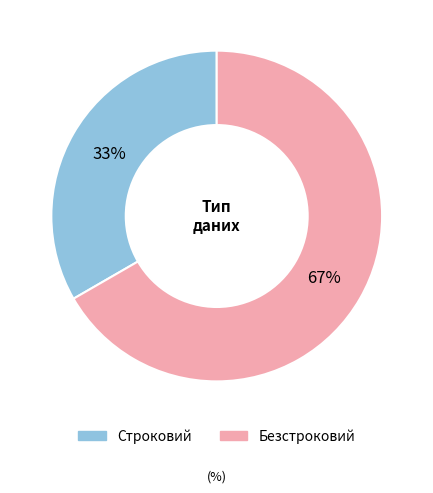

Between Строковий and Безстроковий, which is larger?

Безстроковий